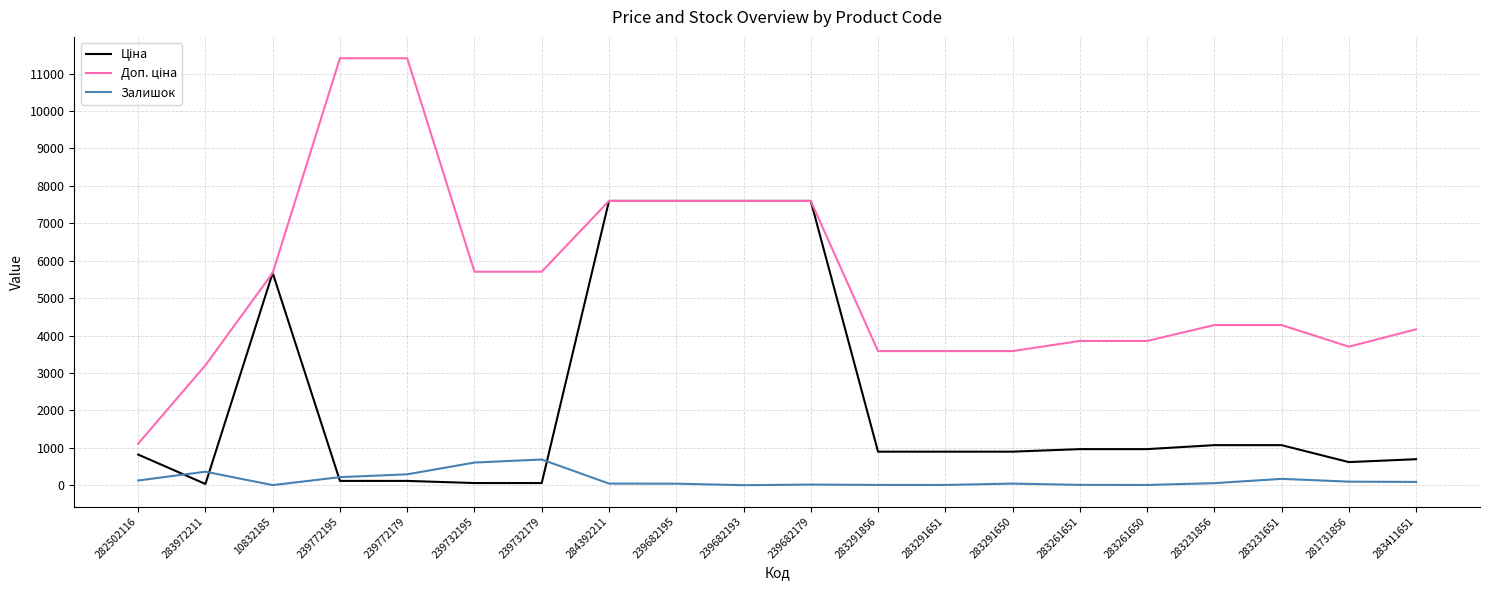

How many series are shown in this chart?

3